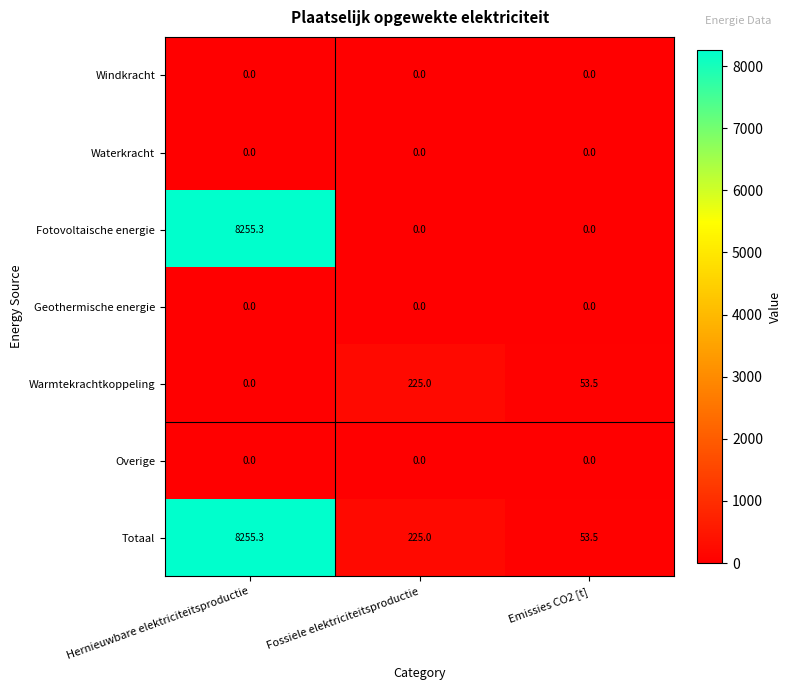

Which category has the highest value across all series?

Hernieuwbare elektriciteitsproductie